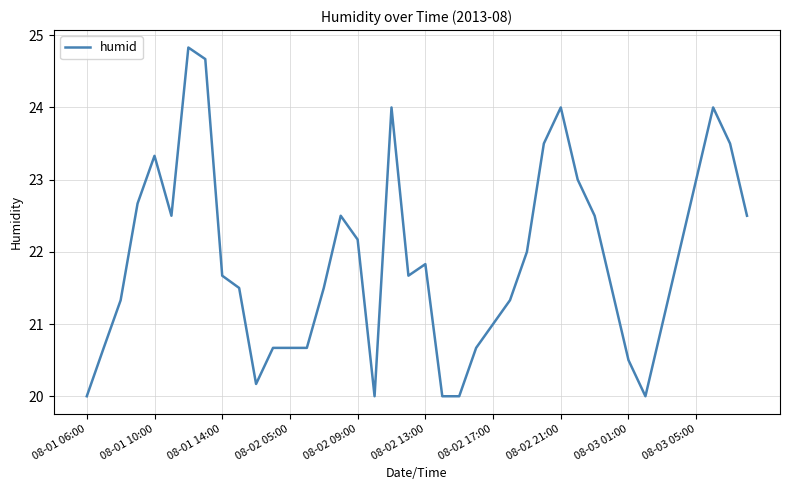

What is the maximum value shown in the chart?

24.8